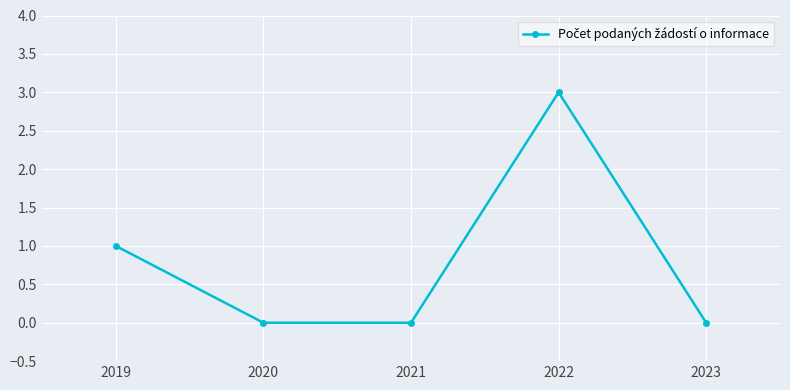

What is the maximum value shown in the chart?

3